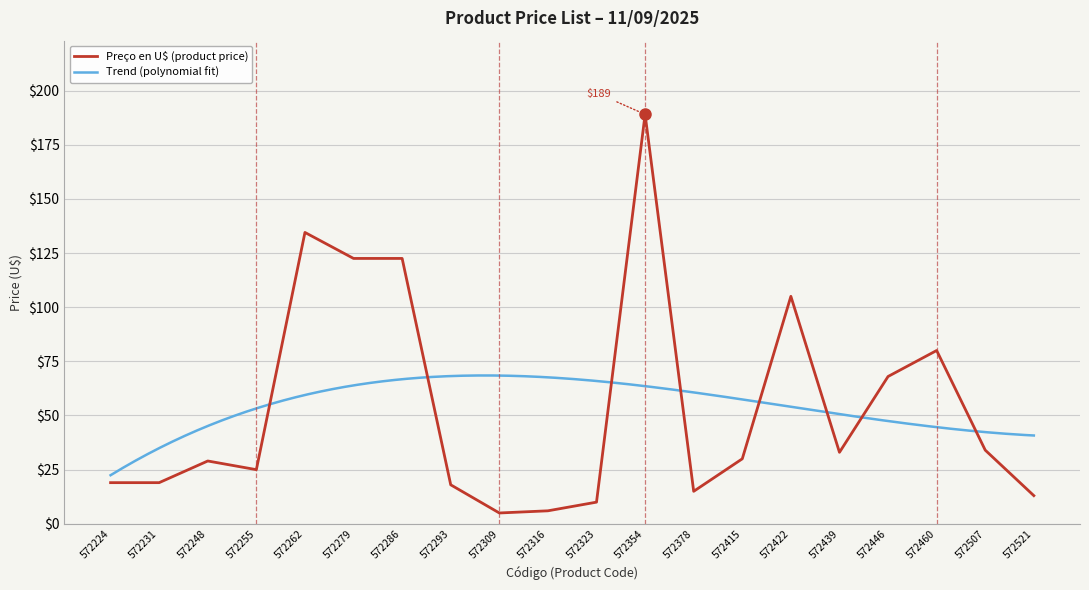

Where does the data first go above 30?

572262